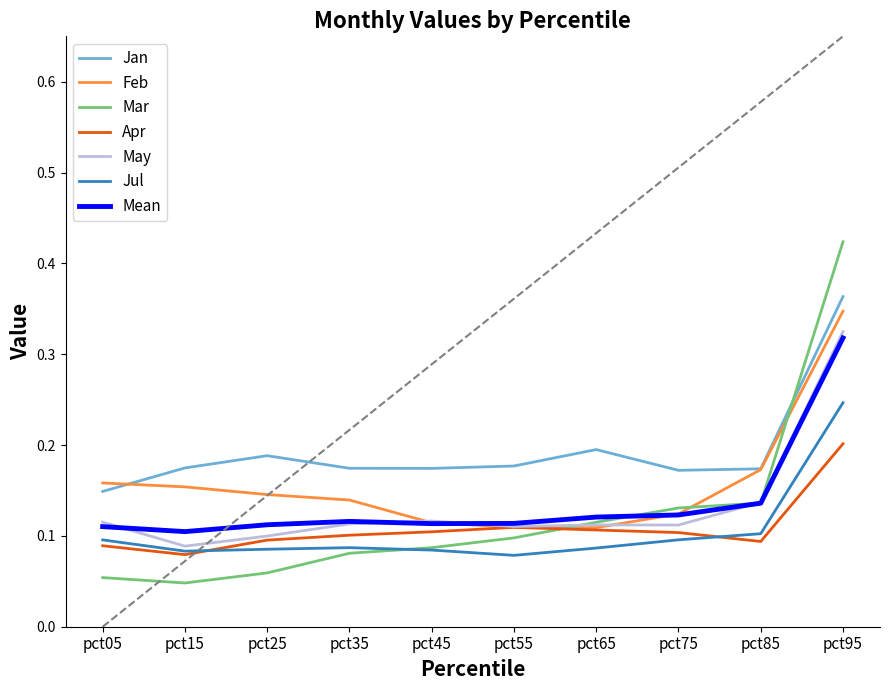

True or false: Jan and Mean cross at least once.

False